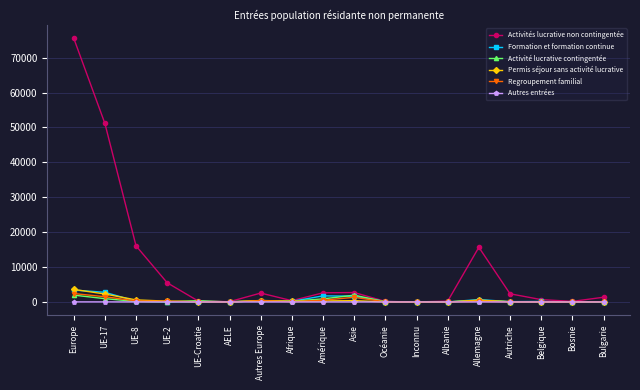

True or false: Regroupement familial has more than 1 points higher than both neighbors.

True